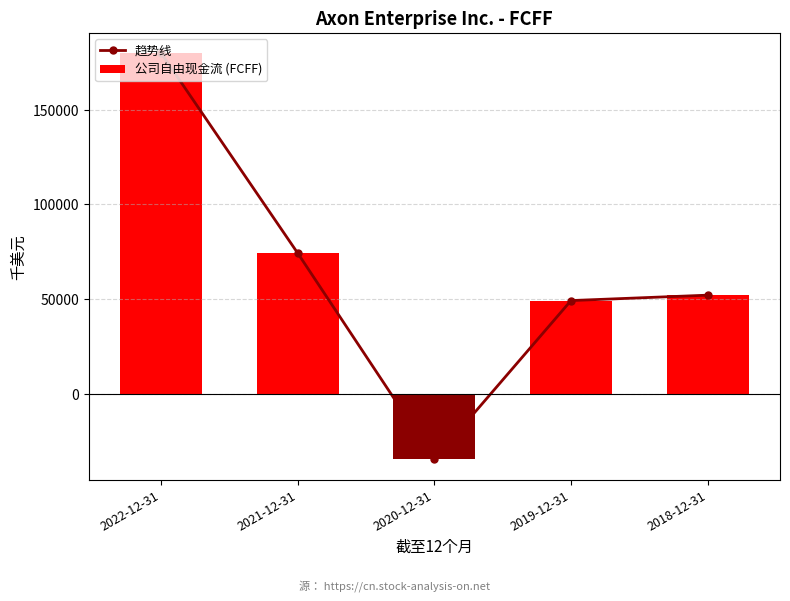

Where does the 公司自由现金流 (FCFF) series first go above 52178?

2022-12-31